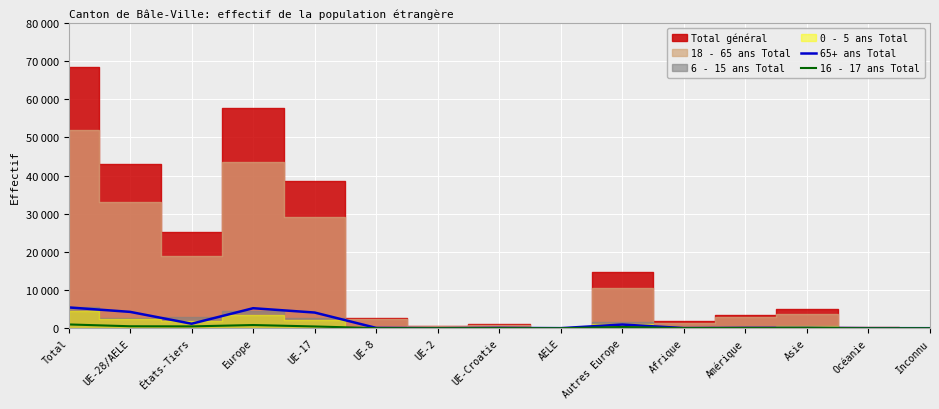

How many times do 16 - 17 ans Total and 65+ ans Total cross each other?

4